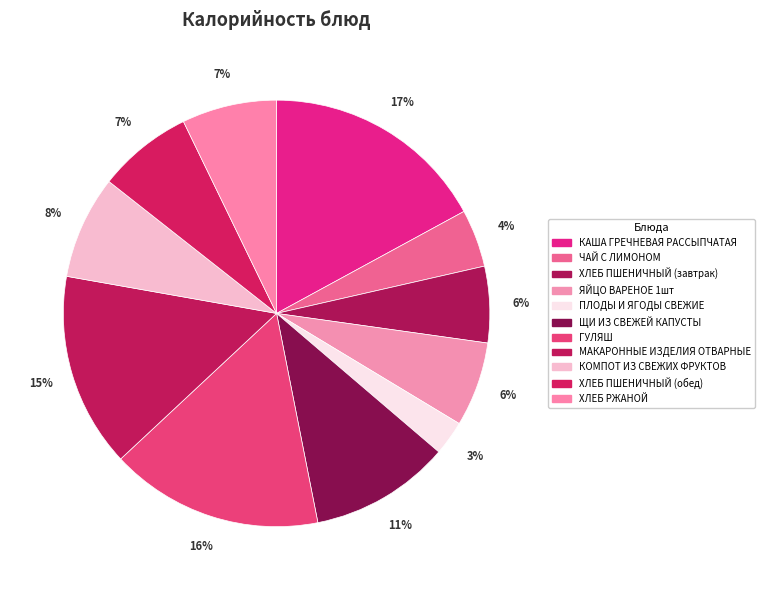

Does any single category account for the majority?

No